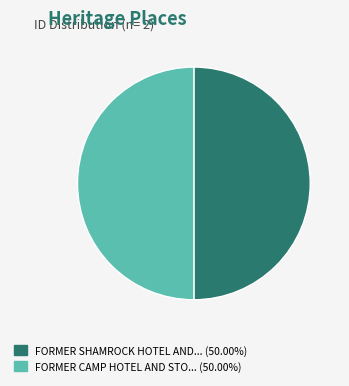

How many segments does this pie chart have?

2